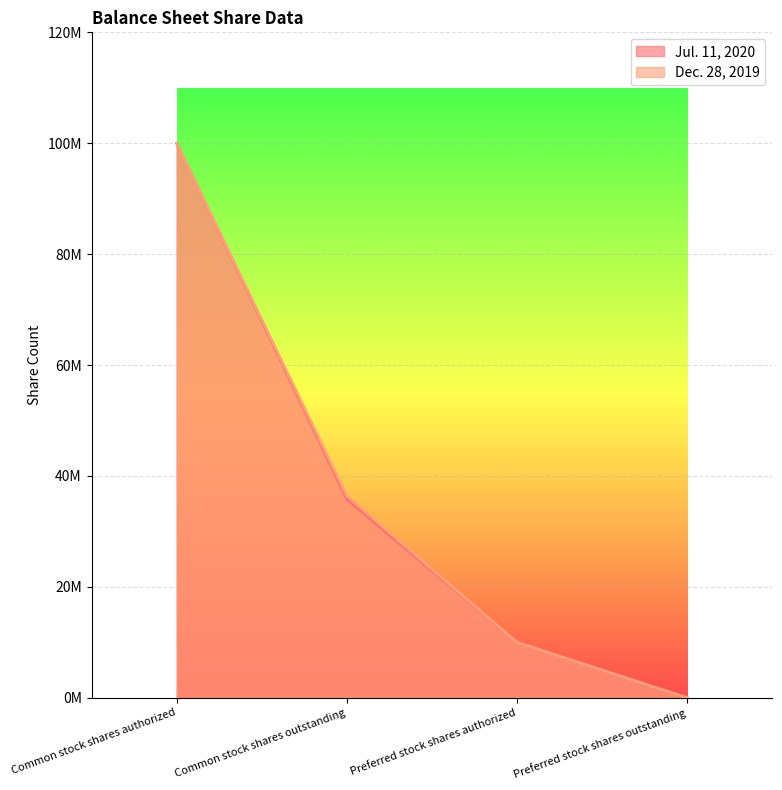

What is the label of the 1st point from the right?

Preferred stock shares outstanding